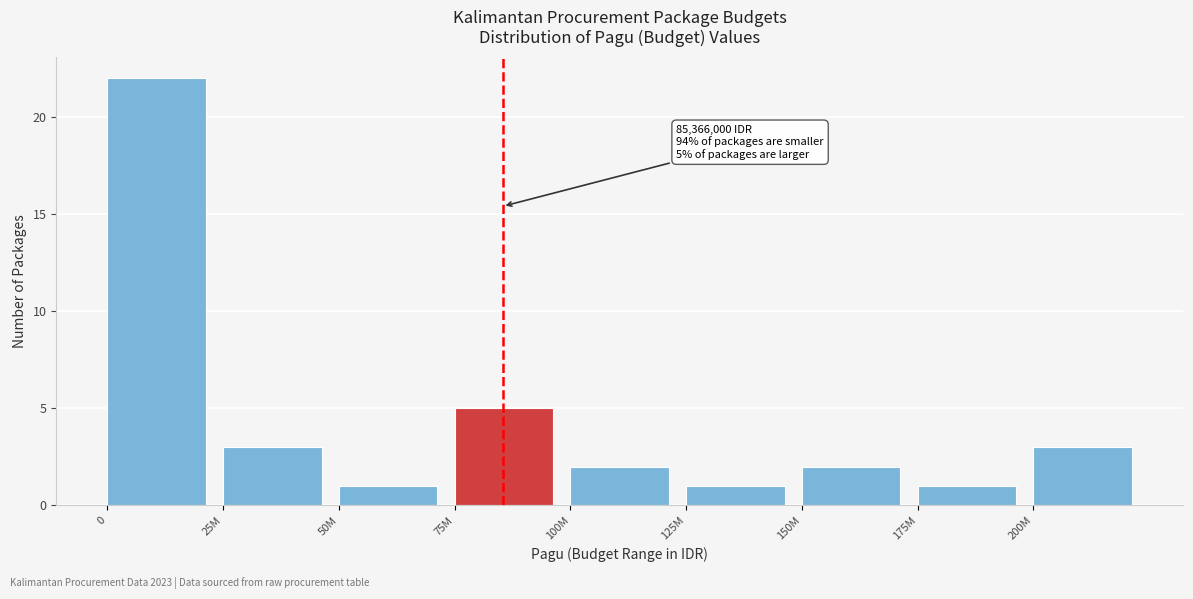

Reading right to left, transcribe all the data shown in this chart.

3	1	2	1	2	5	1	3	22